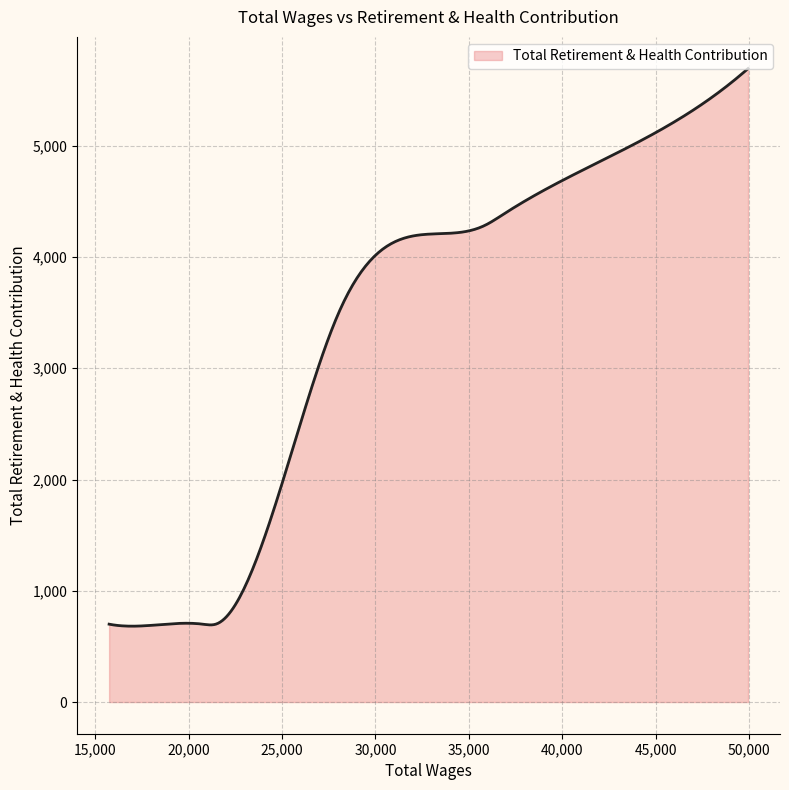

What is the maximum value shown in the chart?

5694.0